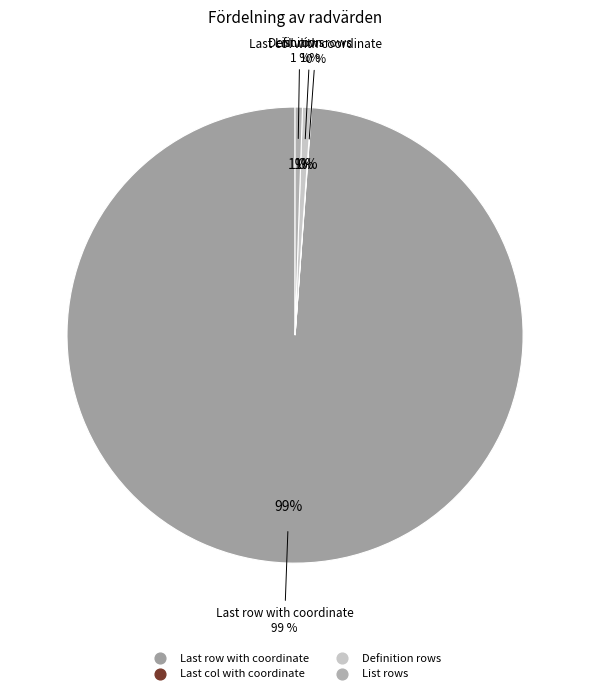

Is there a majority slice in this chart?

Yes